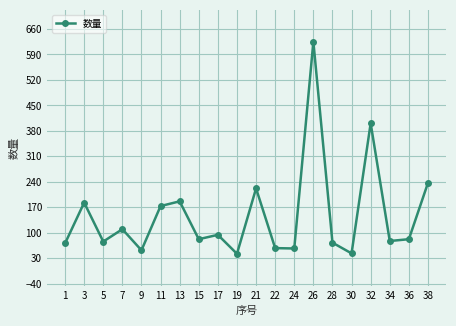

True or false: the data shows 57.0 at 24.

True